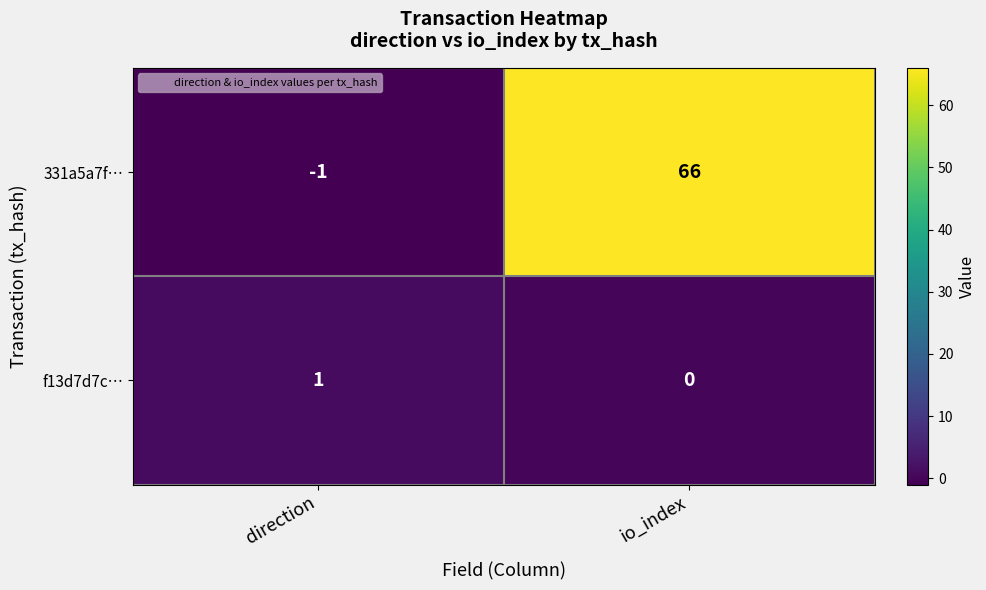

Between direction and io_index, which series saw the biggest shift?

331a5a7f…